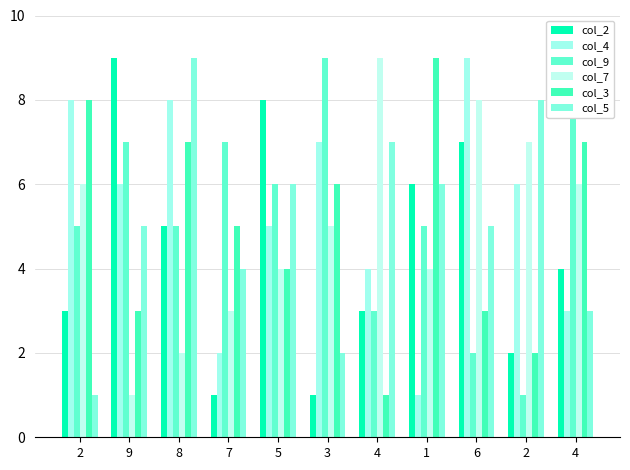

Between 4 and 9, which is larger?

9